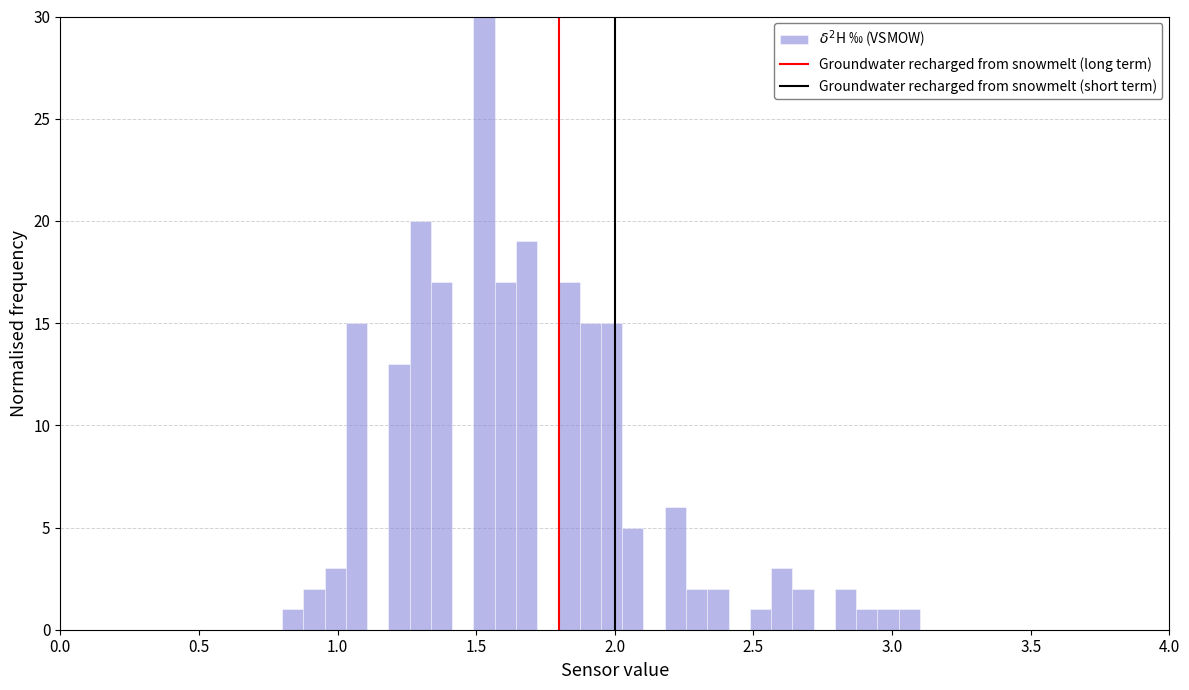

Around what value on the x-axis is the tallest bar? Give the approximate position of its centre, as read against the axis.

1.55